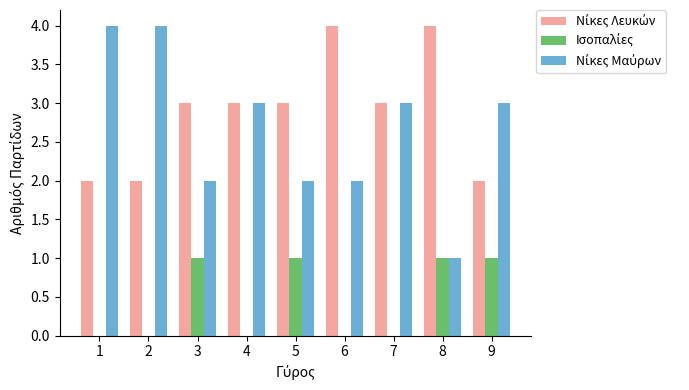

What is the total value across all series at 1?

6